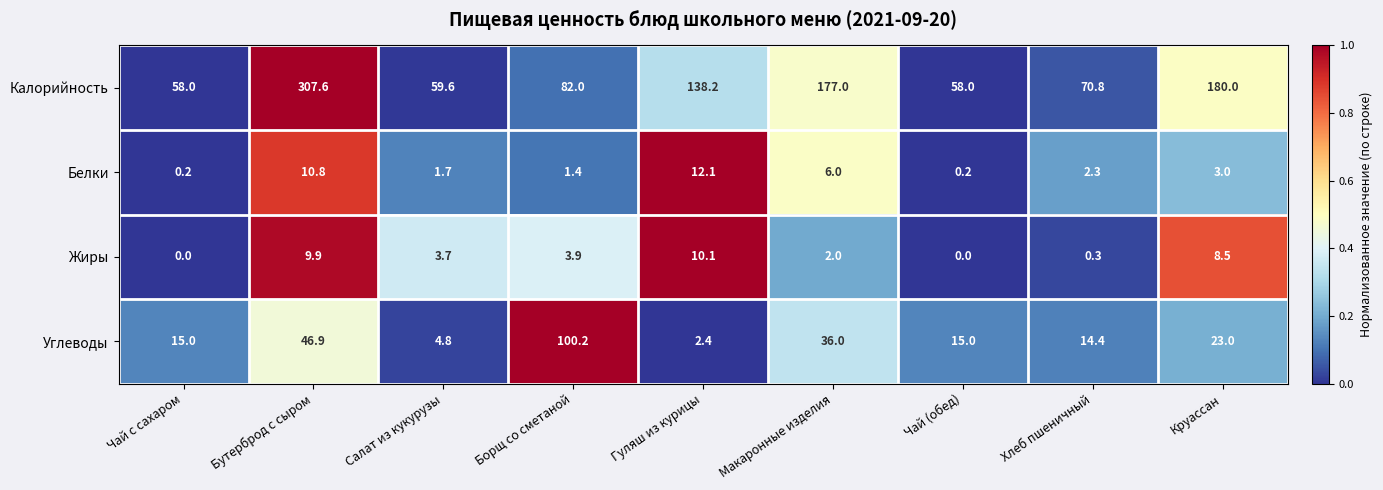

What is the difference between the maximum and minimum values in the Жиры series?

10.1